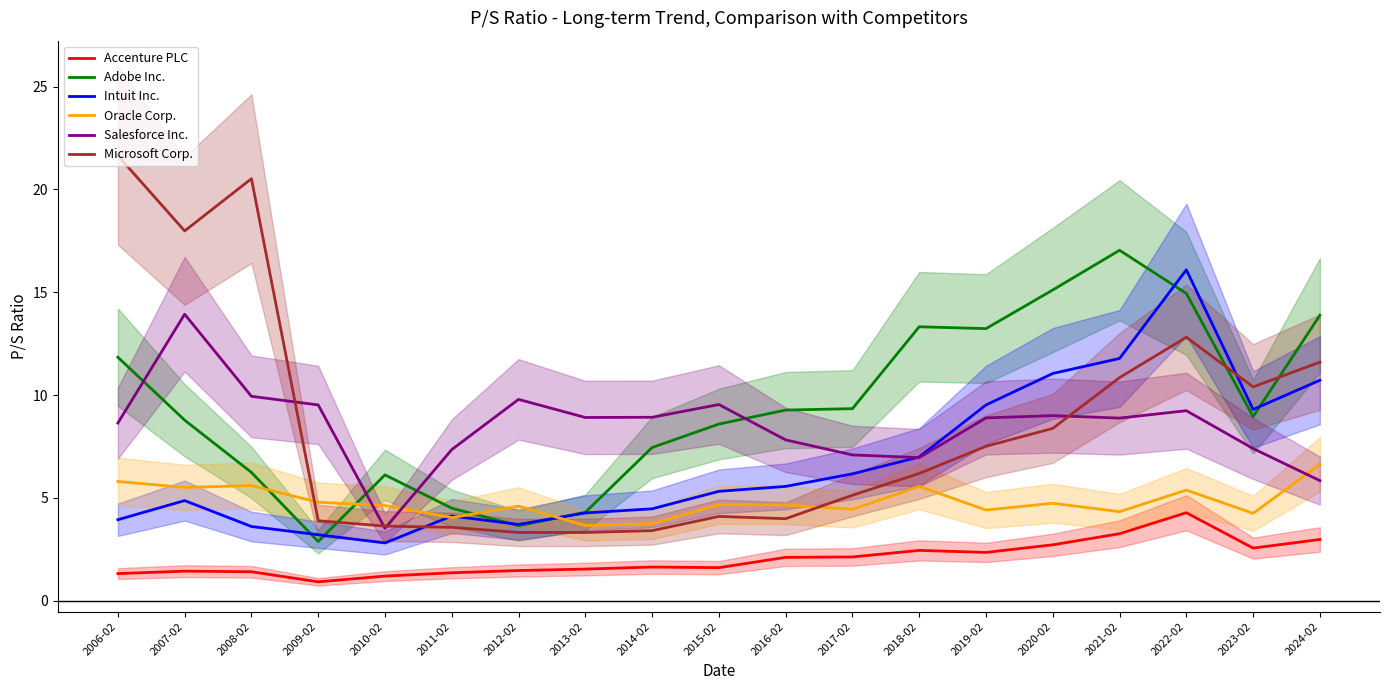

What is the label of the 17th point from the right?

2008-02